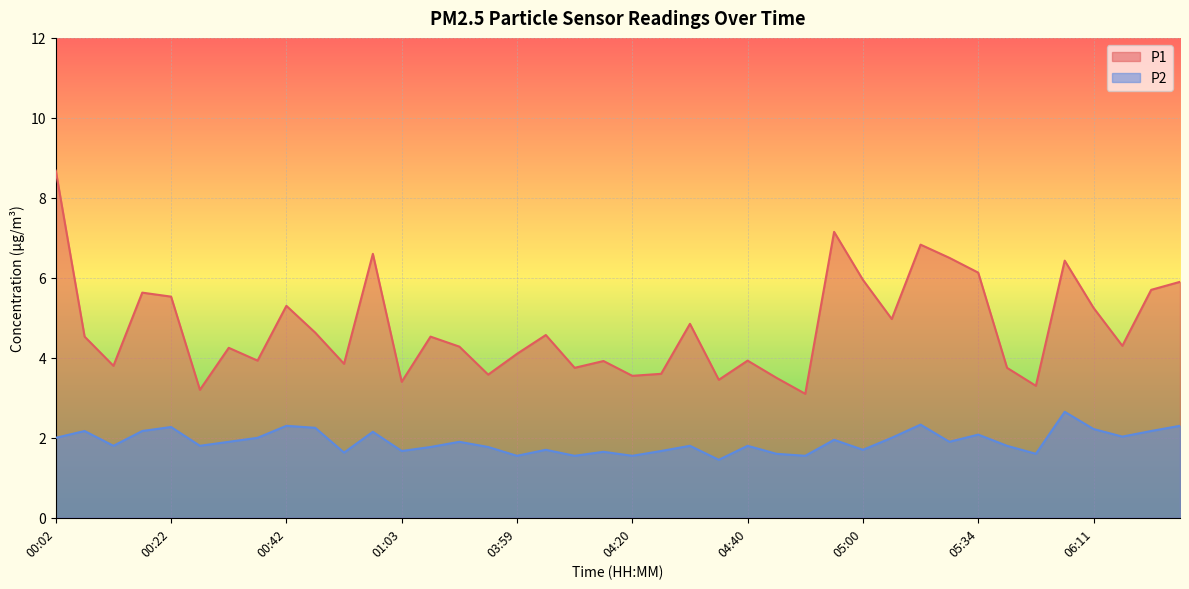

At 05:44, list the series in order from largest to smallest.

P1, P2